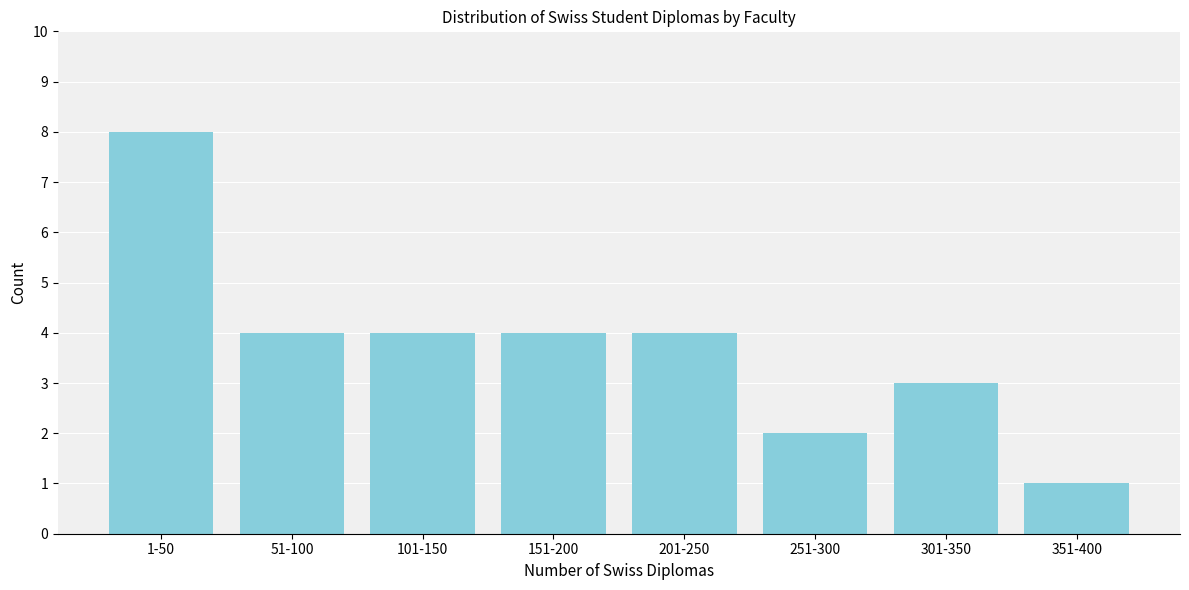

Reading left to right, what are all the values shown in this chart?

1-50=8	51-100=4	101-150=4	151-200=4	201-250=4	251-300=2	301-350=3	351-400=1